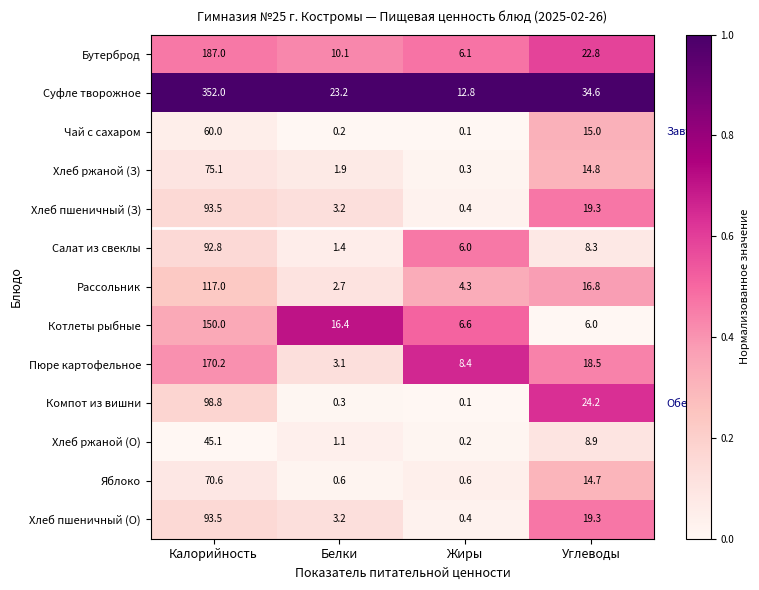

What is the difference between the maximum and minimum values in the Салат из свеклы series?

91.4